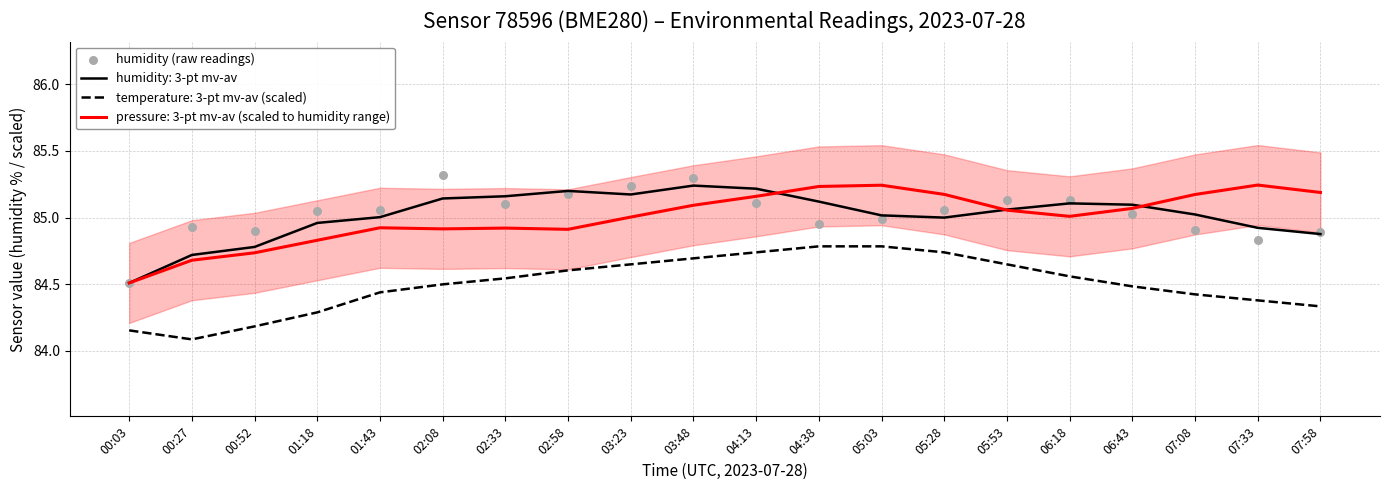

Which has a higher value, 00:52 or 01:43?

01:43